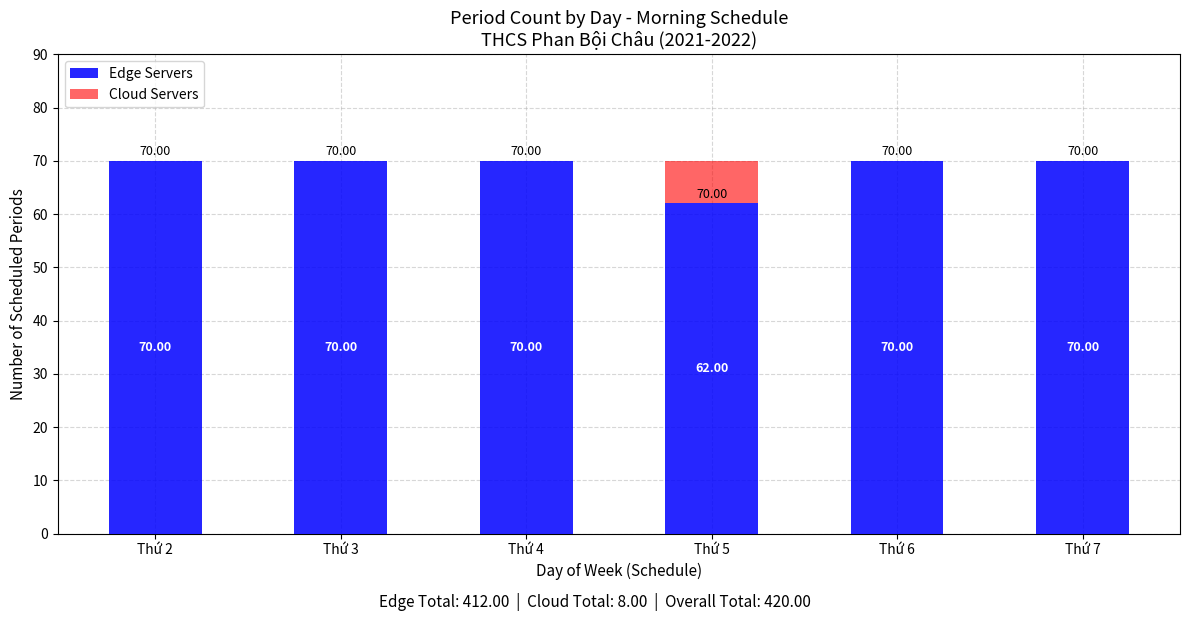

What is the total value across all series at Thứ 6?

70